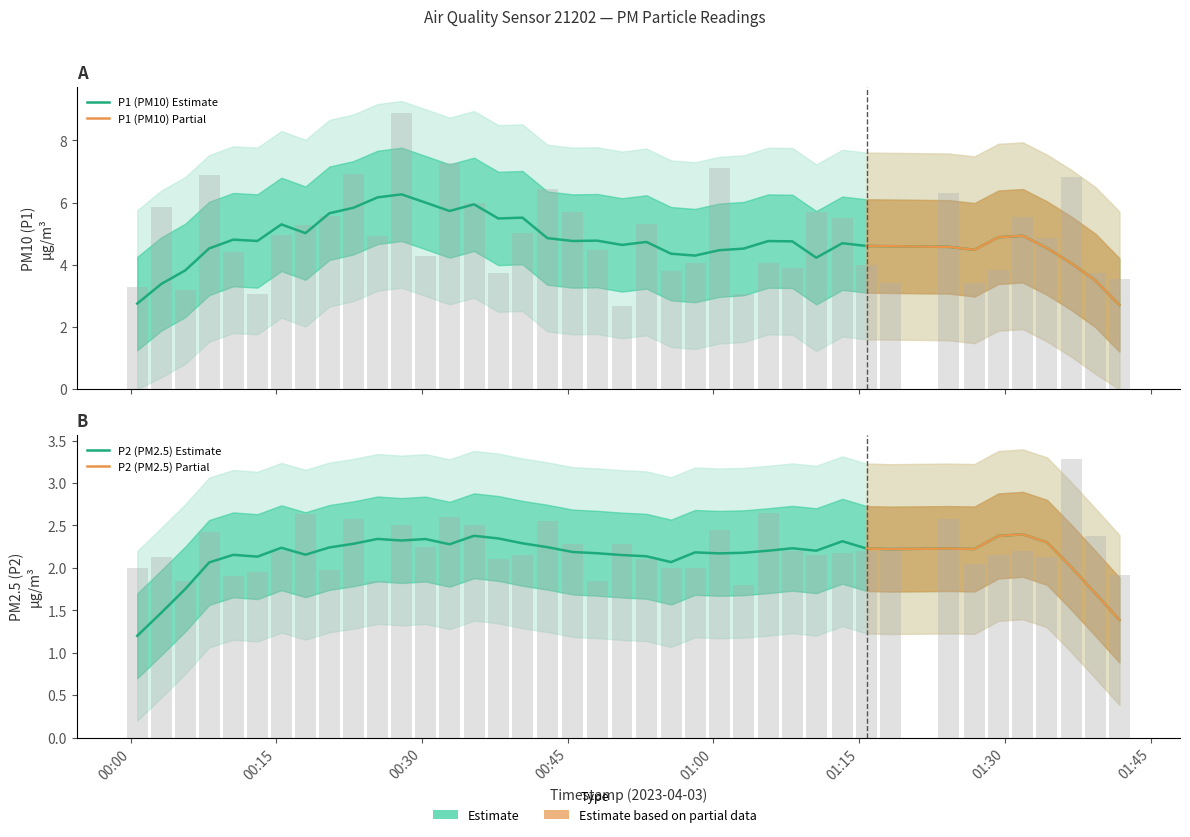

How many bars are there in each group?

2